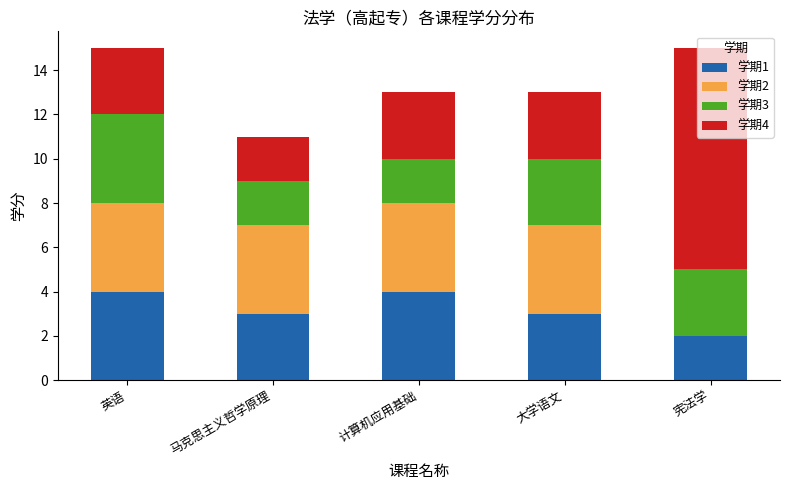

The 学期1 series shows 4 at 英语. True or false?

True